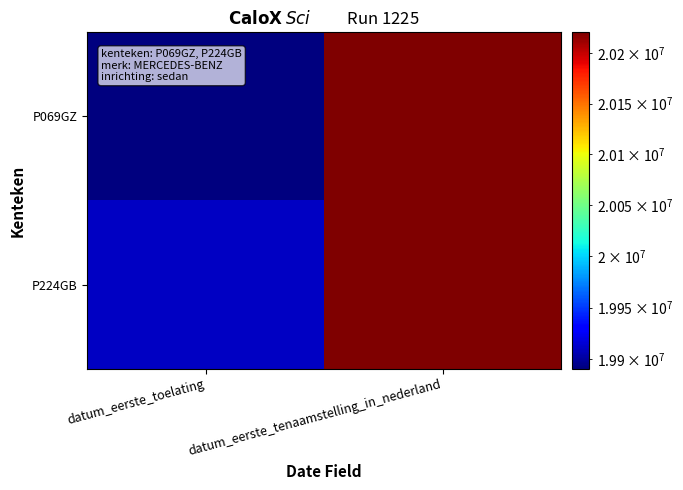

Which series has the largest total across all categories?

P224GB